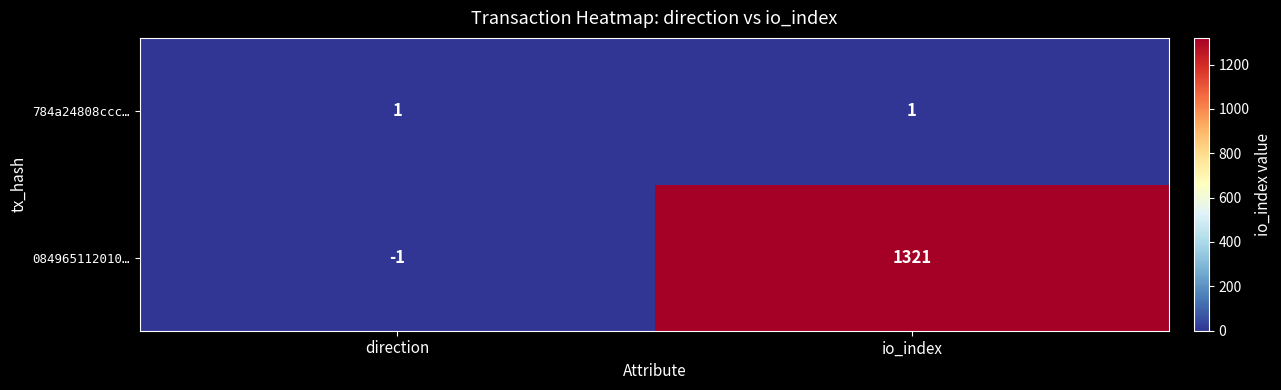

Count the number of data series in this chart.

2